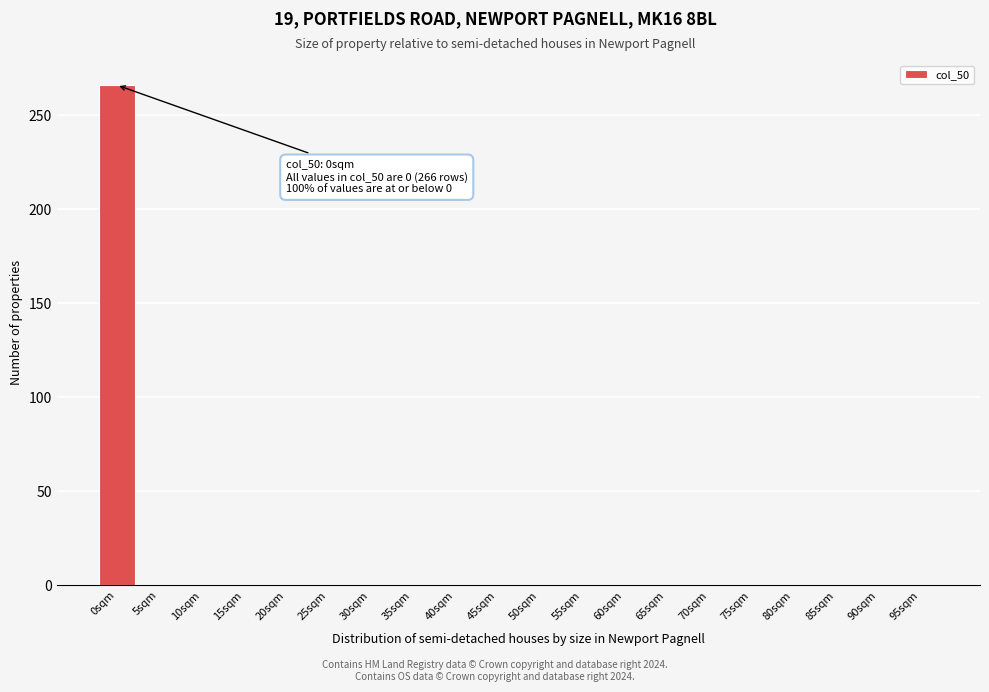

Reading right to left, transcribe all the data shown in this chart.

95sqm=0	90sqm=0	85sqm=0	80sqm=0	75sqm=0	70sqm=0	65sqm=0	60sqm=0	55sqm=0	50sqm=0	45sqm=0	40sqm=0	35sqm=0	30sqm=0	25sqm=0	20sqm=0	15sqm=0	10sqm=0	5sqm=0	0sqm=266